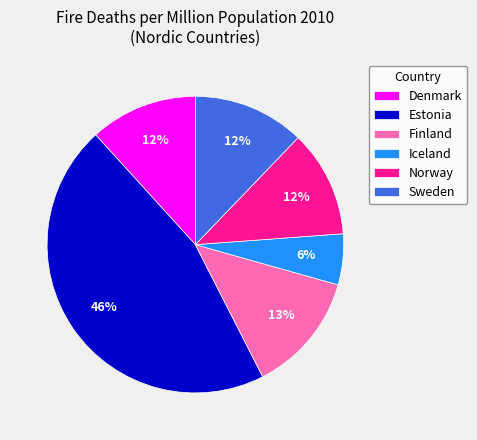

True or false: Estonia accounts for 46% of the total.

True